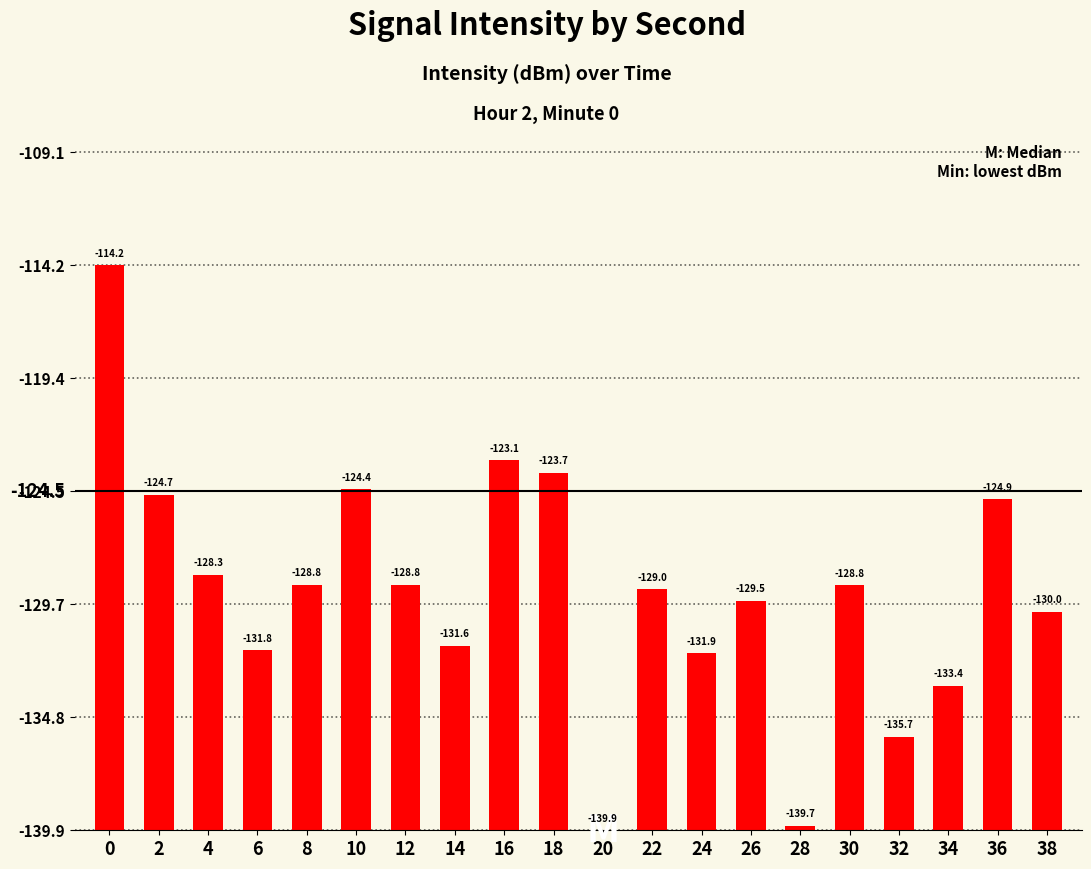

Are the bars horizontal?

No